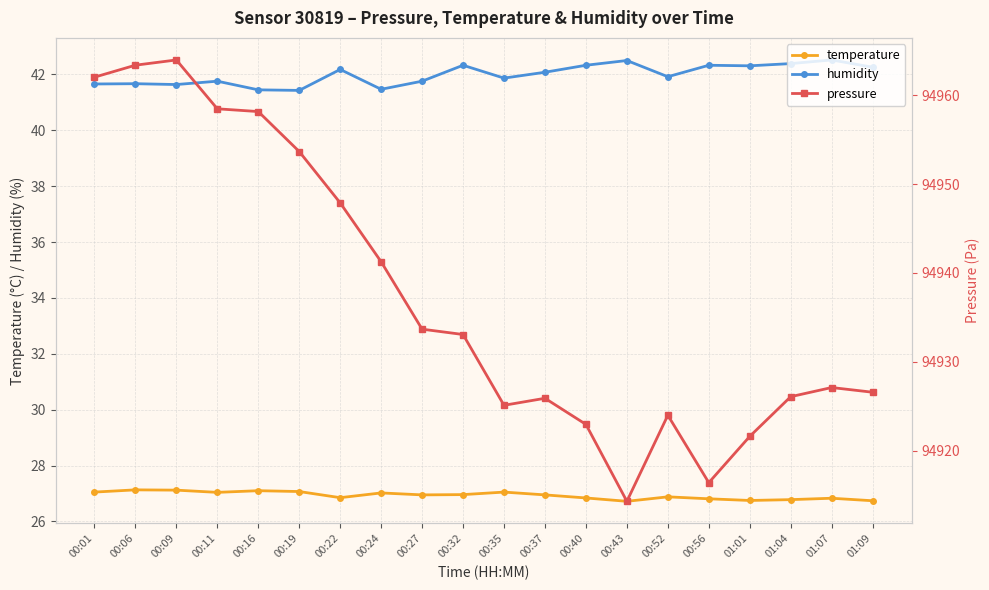

What is the difference between the maximum and minimum values in the temperature series?

0.4